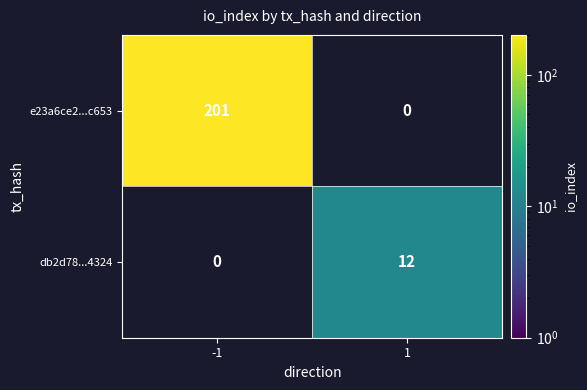

True or false: db2d78...4324 has a value of 19 at 1.

False